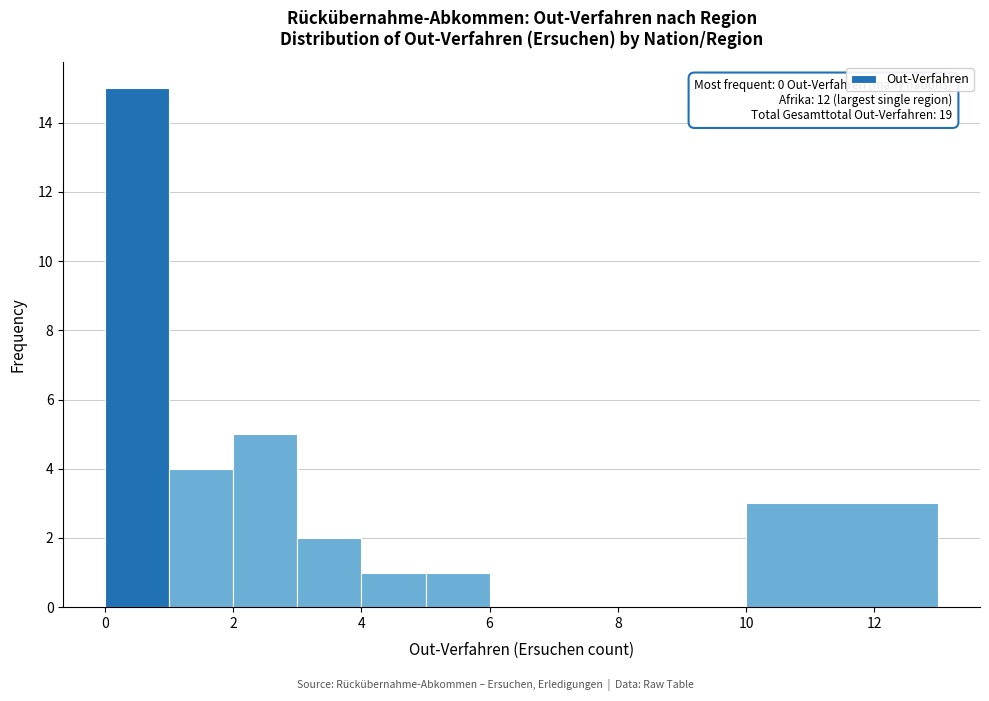

Over which range of the x-axis is the bar tallest?

0 to 1